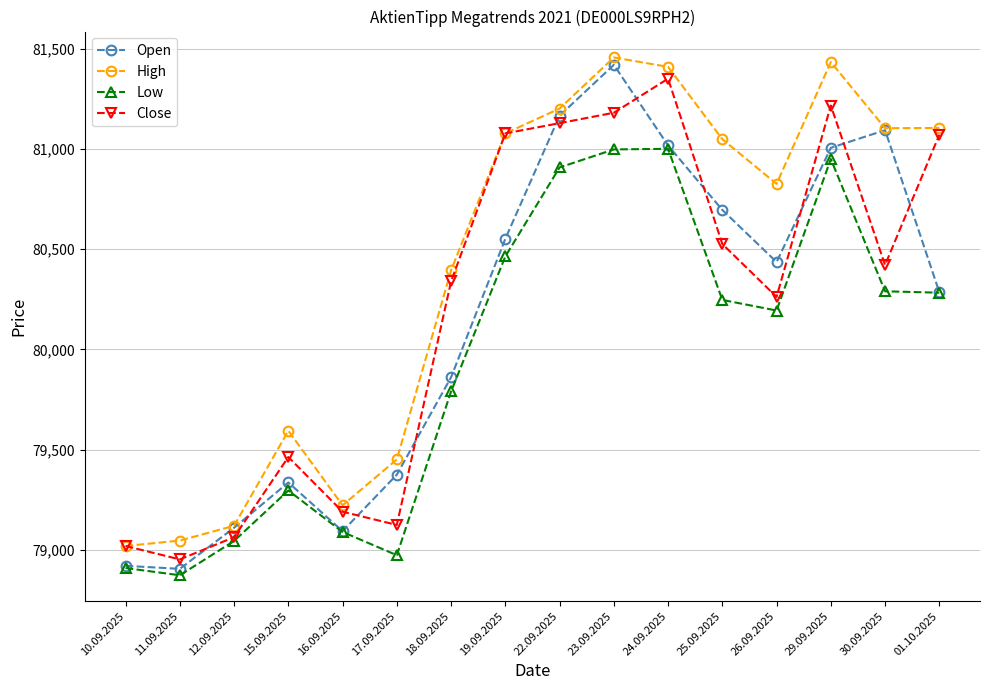

Which series has the largest total across all categories?

High